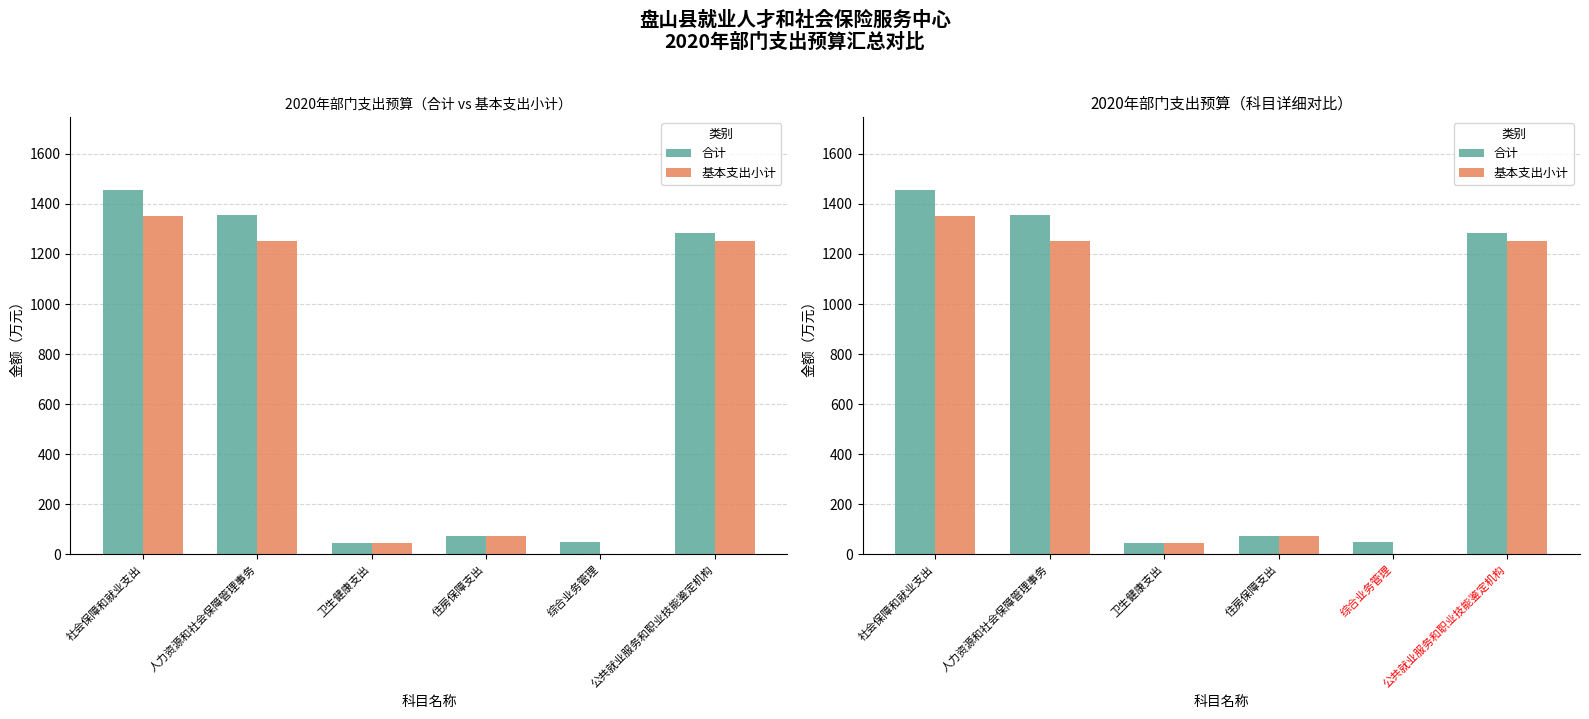

Does the chart contain stacked bars?

No